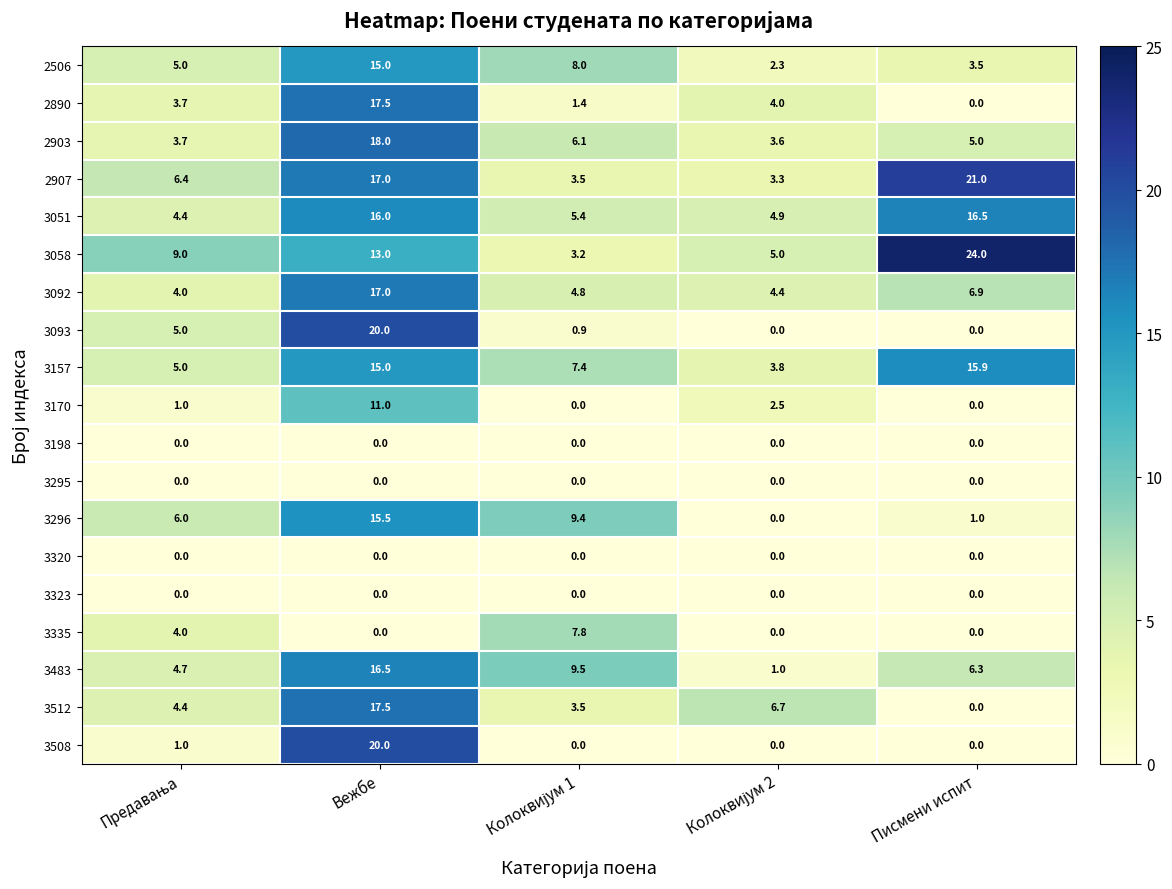

What is the sum of all 2890 values?

26.6